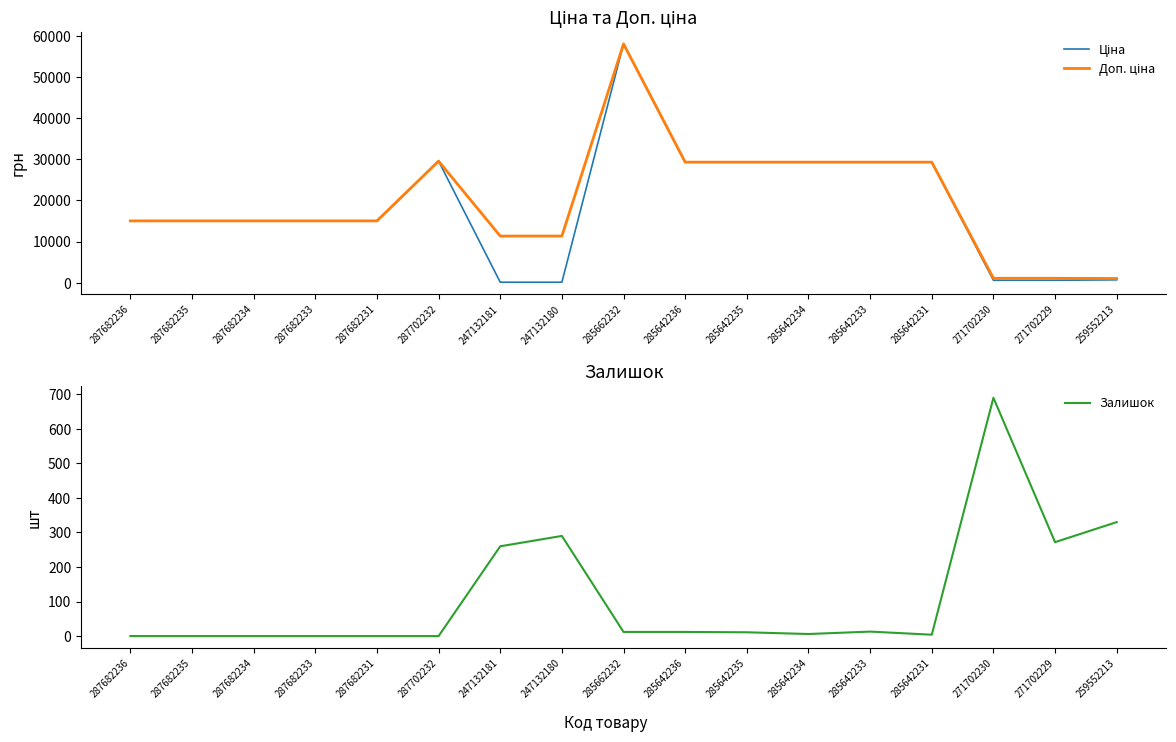

What is the total value across all series at 287682234?

30038.4